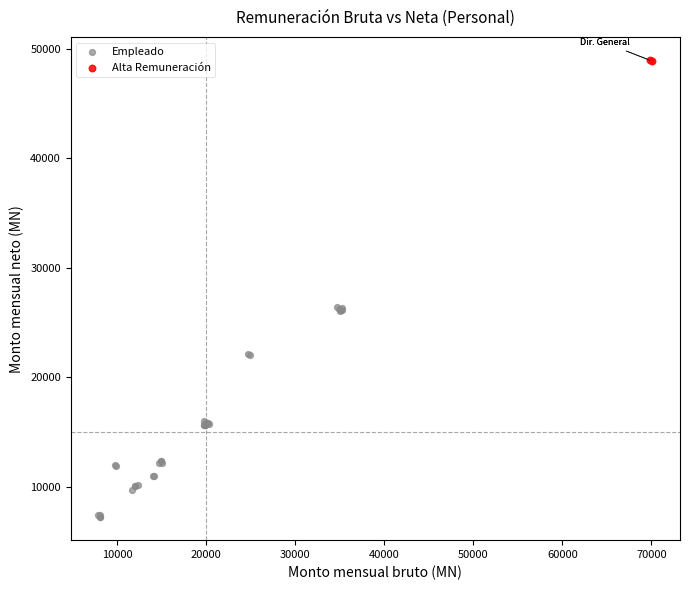

What are all the series names shown in the legend?

Empleado, Alta Remuneración